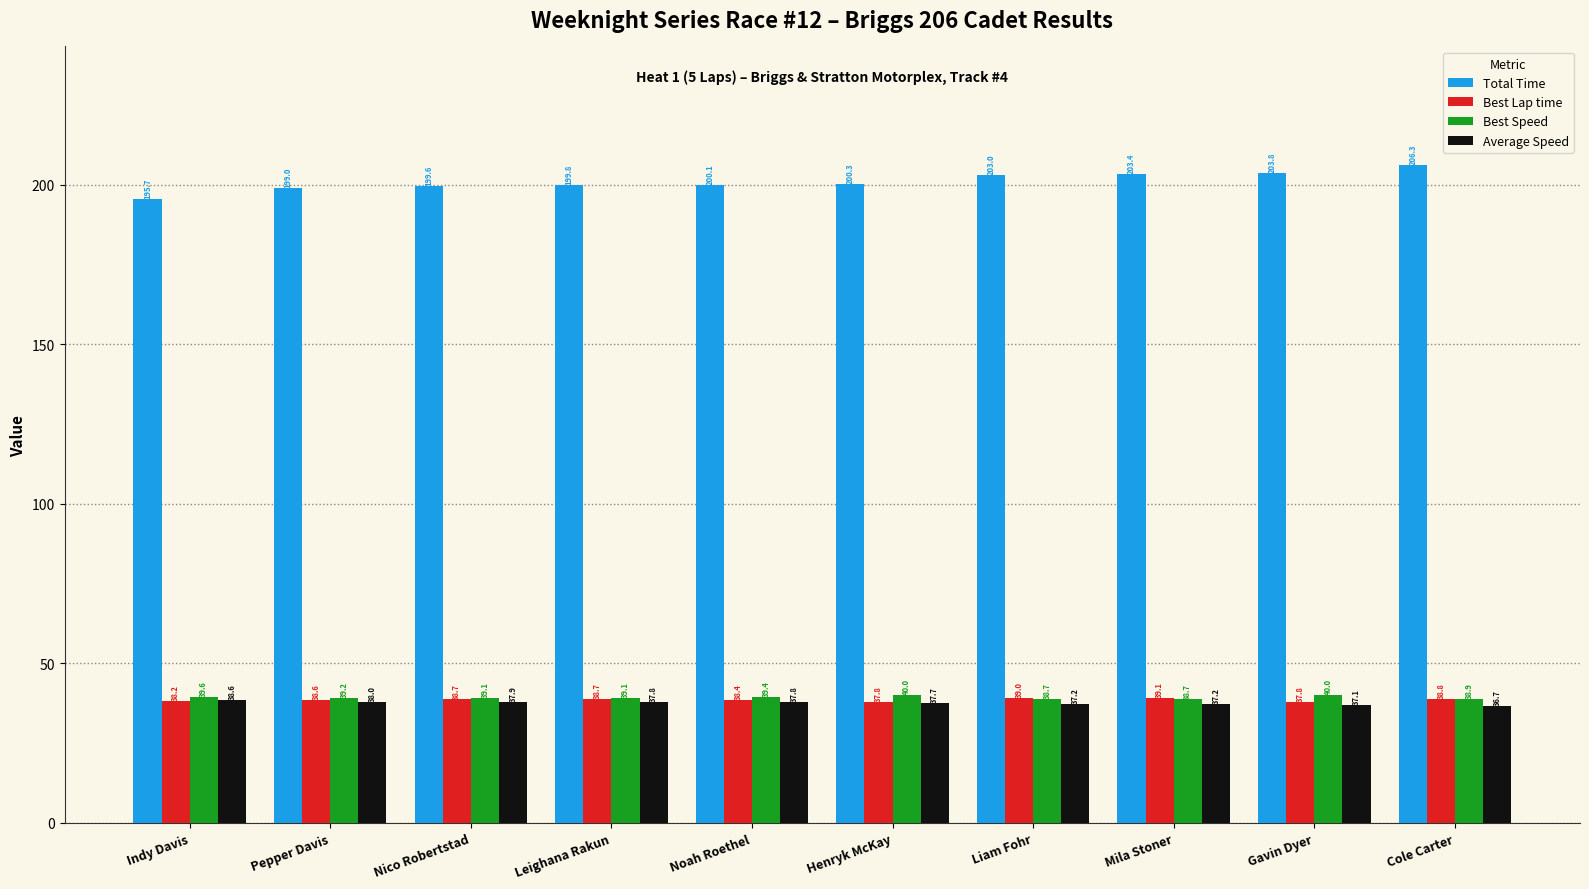

What is the total value across all series at Indy Davis?

312.1